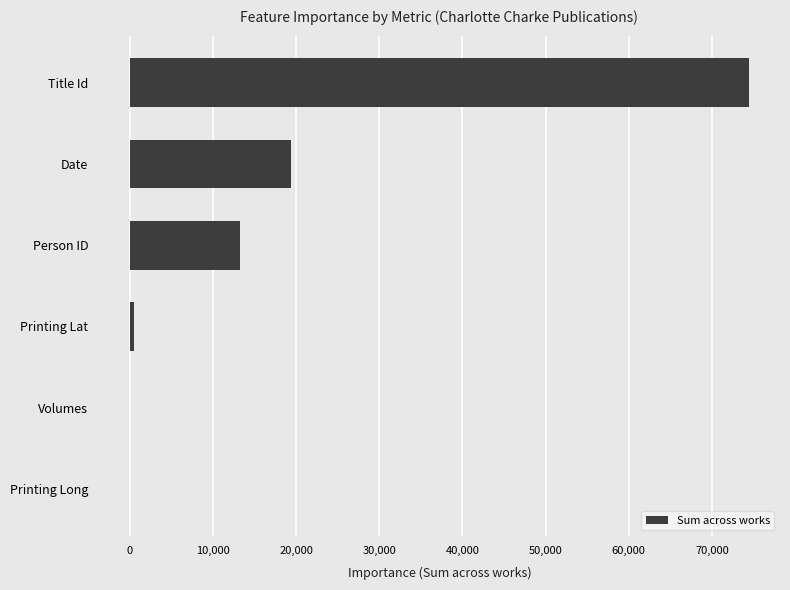

Is it true that the value at Title Id is 74468.0?

True